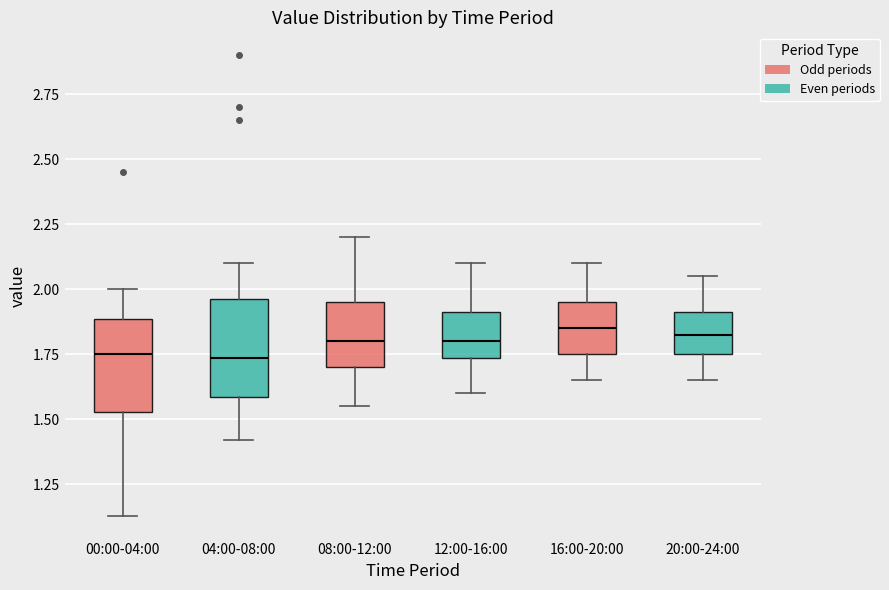

Reading left to right, read every box against the y-axis: the position of its median line, the range the box covers, and the ends of its whiskers. The values are not printed on the chart, so give them approximately, as read against the axis.

00:00-04:00: median 1.75, box 1.55 to 1.90, whiskers 1.15 to 2.00
04:00-08:00: median 1.75, box 1.60 to 1.95, whiskers 1.40 to 2.10
08:00-12:00: median 1.80, box 1.70 to 1.95, whiskers 1.55 to 2.20
12:00-16:00: median 1.80, box 1.75 to 1.90, whiskers 1.60 to 2.10
16:00-20:00: median 1.85, box 1.75 to 1.95, whiskers 1.65 to 2.10
20:00-24:00: median 1.85, box 1.75 to 1.90, whiskers 1.65 to 2.05